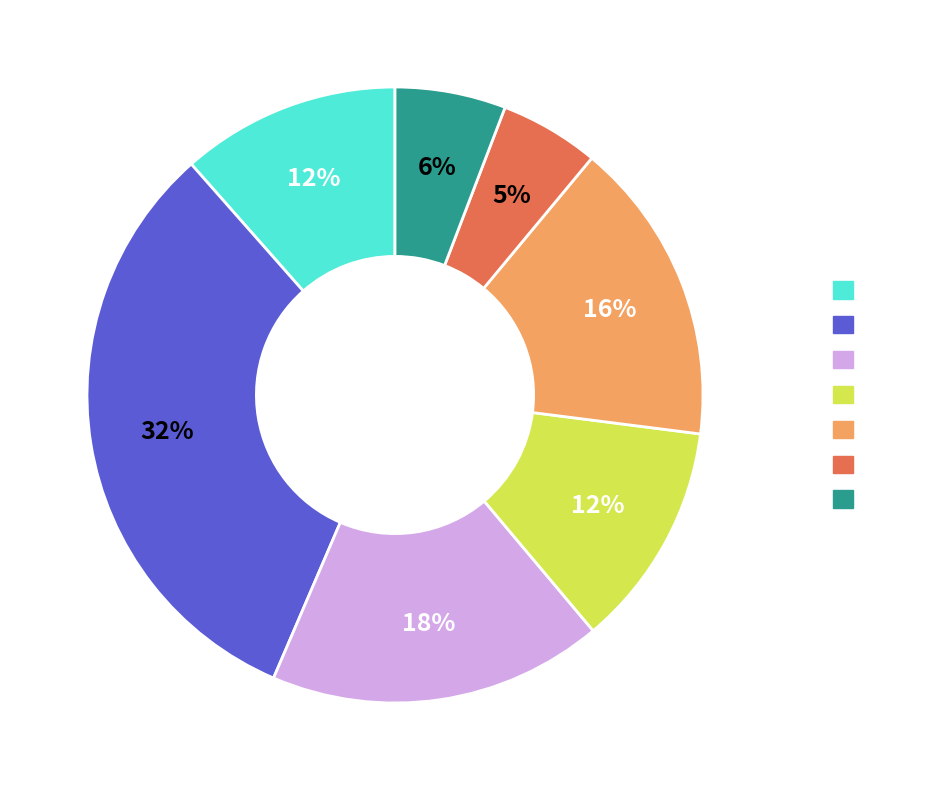

True or false: 221303 accounts for 6% of the total.

True